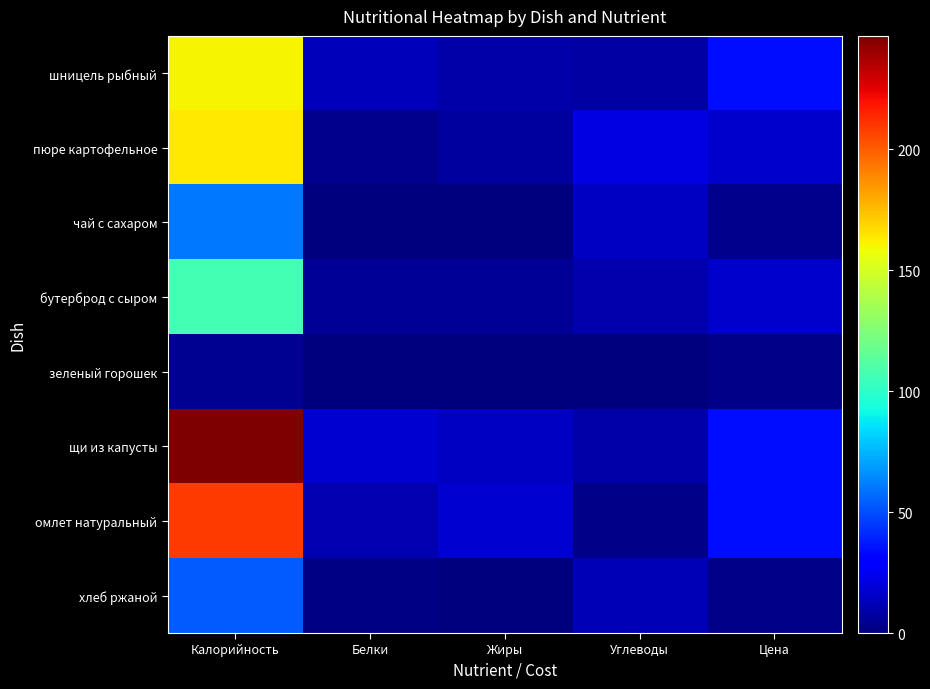

Which series has the largest total across all categories?

щи из капусты